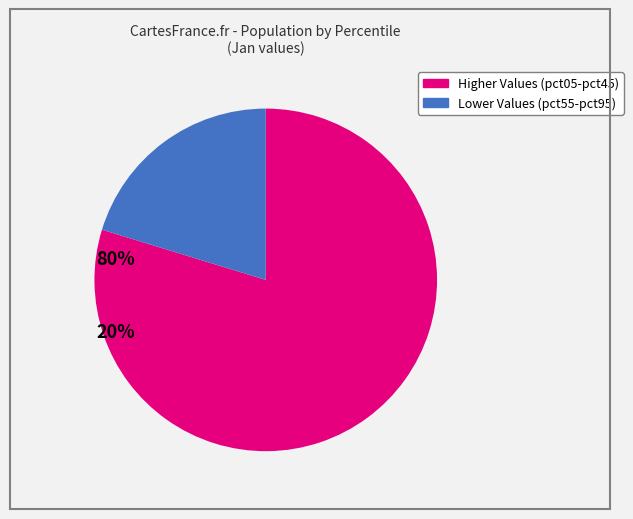

Is there any slice that represents more than half of the pie?

Yes